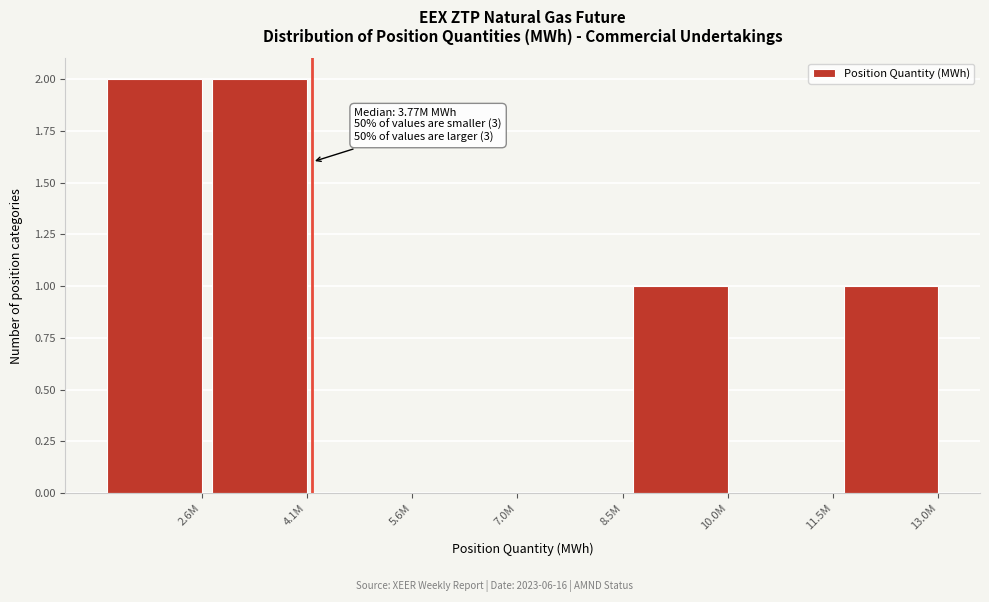

Reading right to left, transcribe all the data shown in this chart.

13.0M=1	11.5M=0	10.0M=1	8.5M=0	7.0M=0	5.6M=0	4.1M=2	2.6M=2